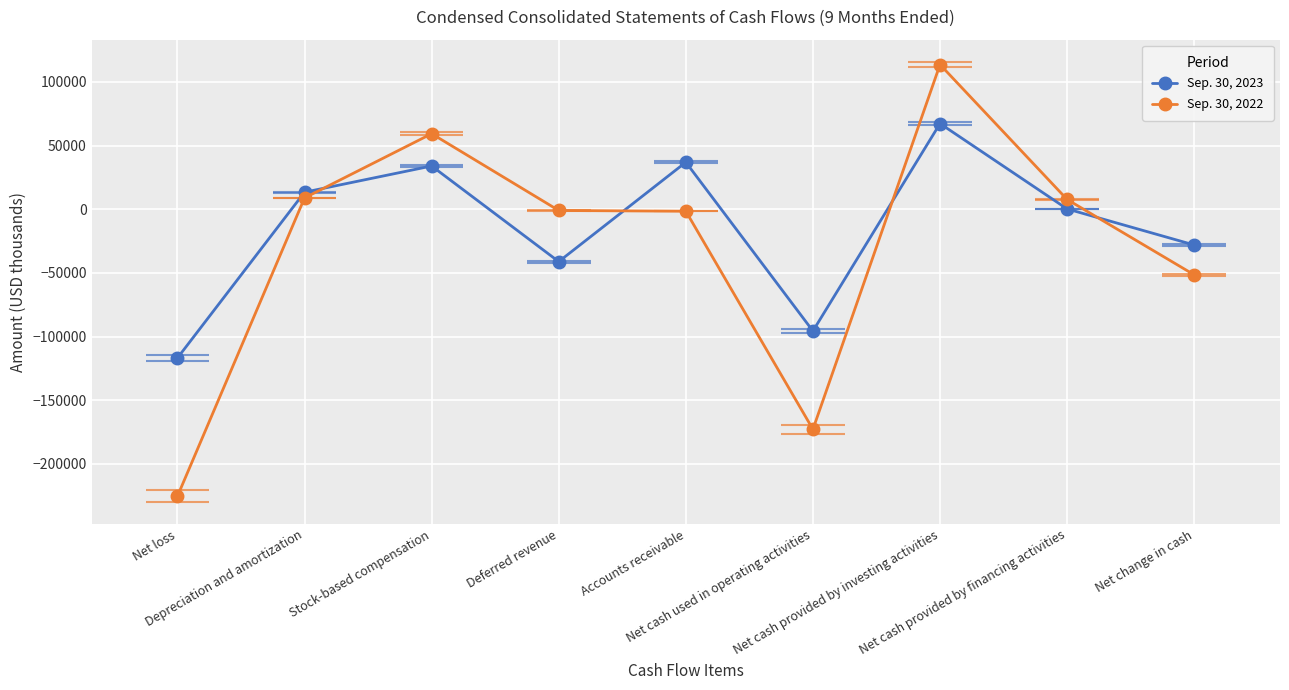

True or false: Sep. 30, 2023 and Sep. 30, 2022 cross at least once.

True